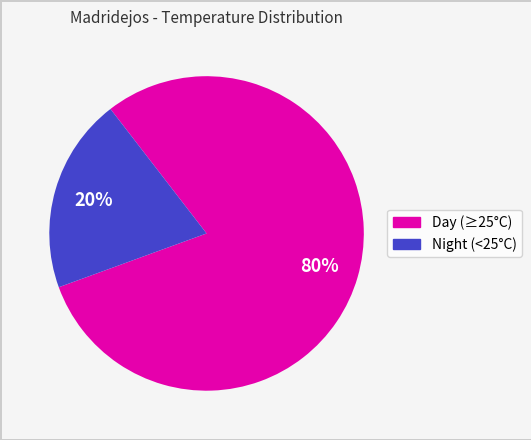

How many segments does this pie chart have?

2